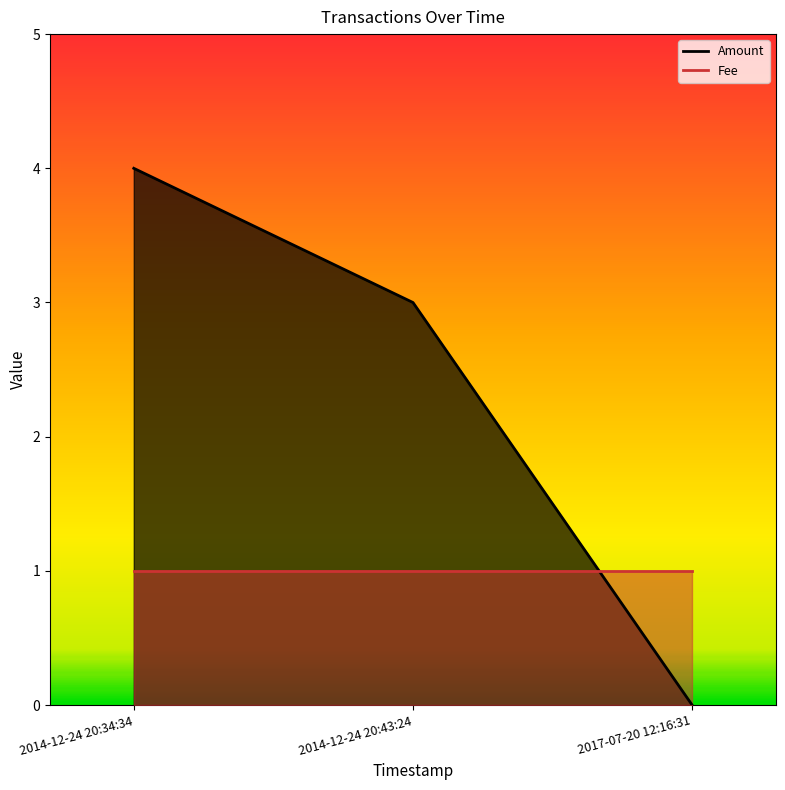

Reading left to right, extract all data points from this chart.

2014-12-24 20:34:34=4	2014-12-24 20:43:24=3	2017-07-20 12:16:31=0